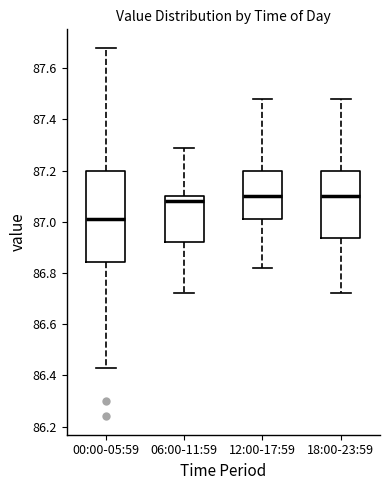

Reading left to right, read every box against the y-axis: the position of its median line, the range the box covers, and the ends of its whiskers. The values are not printed on the chart, so give them approximately, as read against the axis.

00:00-05:59: median 87.02, box 86.84 to 87.20, whiskers 86.44 to 87.68
06:00-11:59: median 87.08, box 86.92 to 87.10, whiskers 86.72 to 87.30
12:00-17:59: median 87.10, box 87.02 to 87.20, whiskers 86.82 to 87.48
18:00-23:59: median 87.10, box 86.94 to 87.20, whiskers 86.72 to 87.48